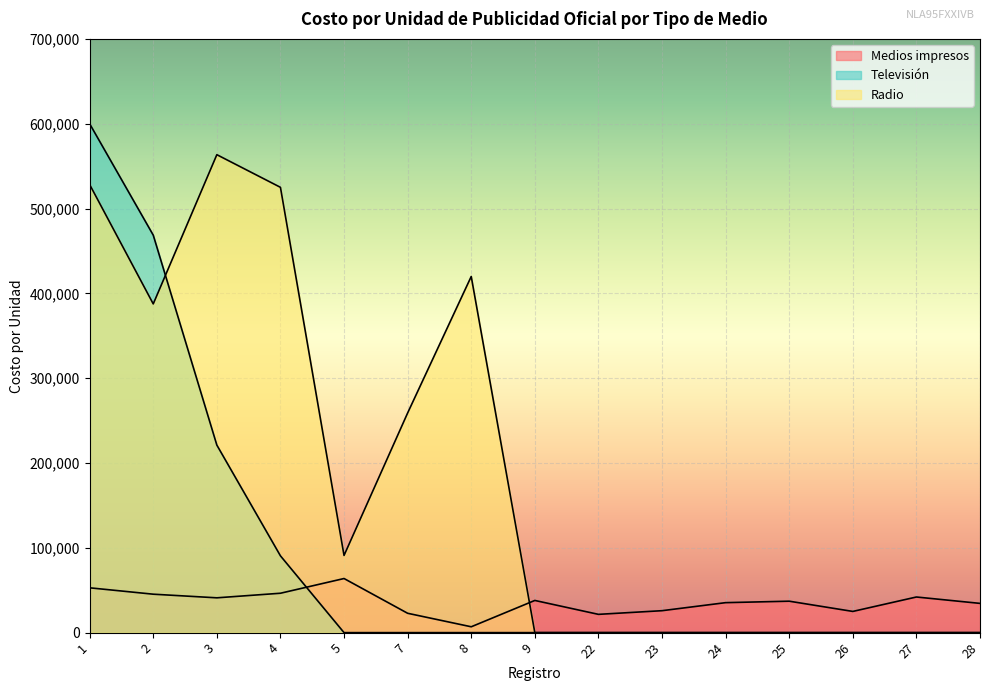

True or false: Radio has a value of 827236.8 at 1.

False